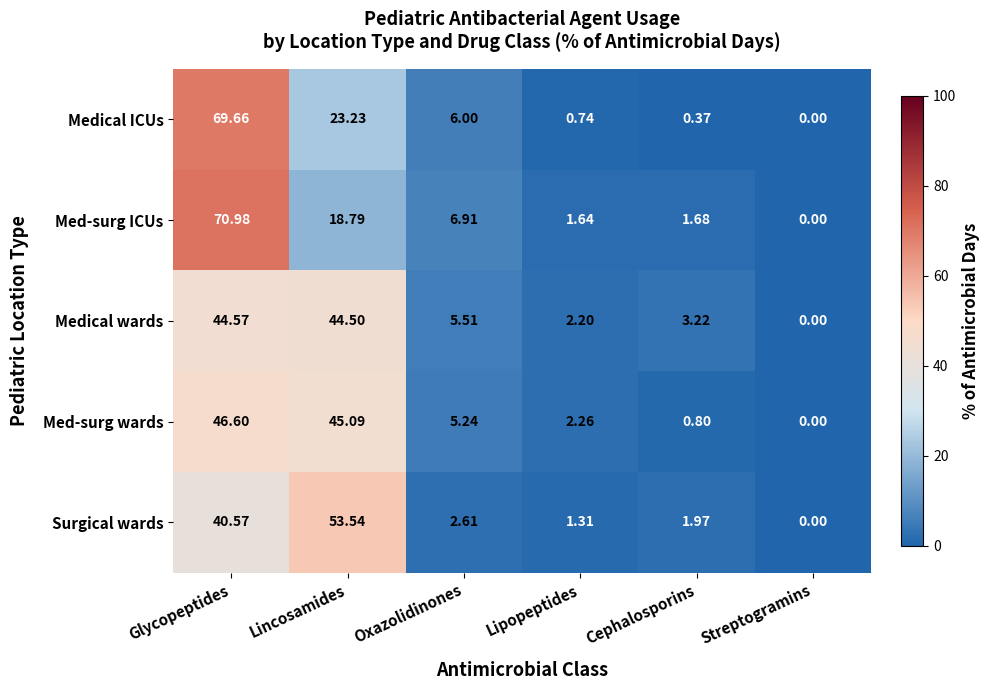

At which category does the chart reach its peak across all series?

Glycopeptides